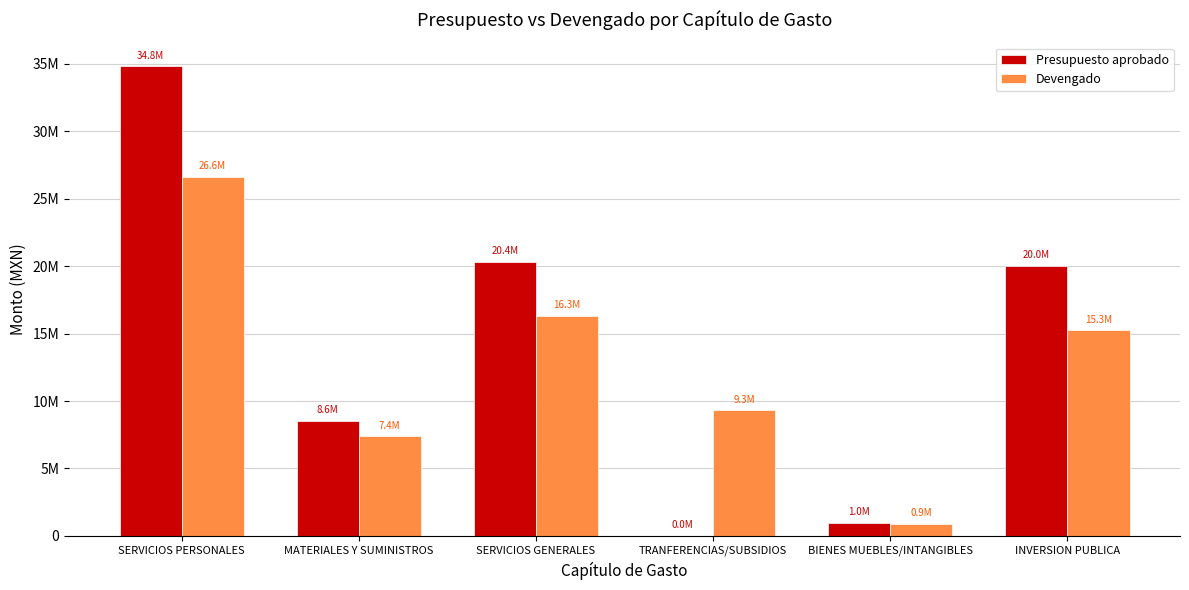

Are the bars grouped side by side (vs. stacked)?

Yes